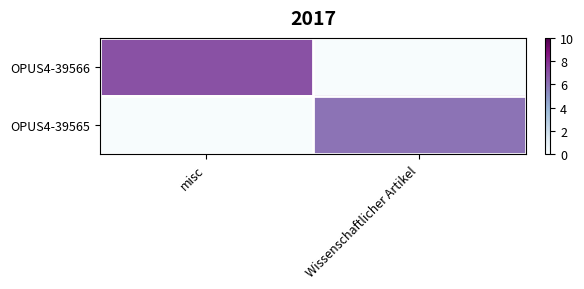

At how many categories does at least one series exceed 1?

2